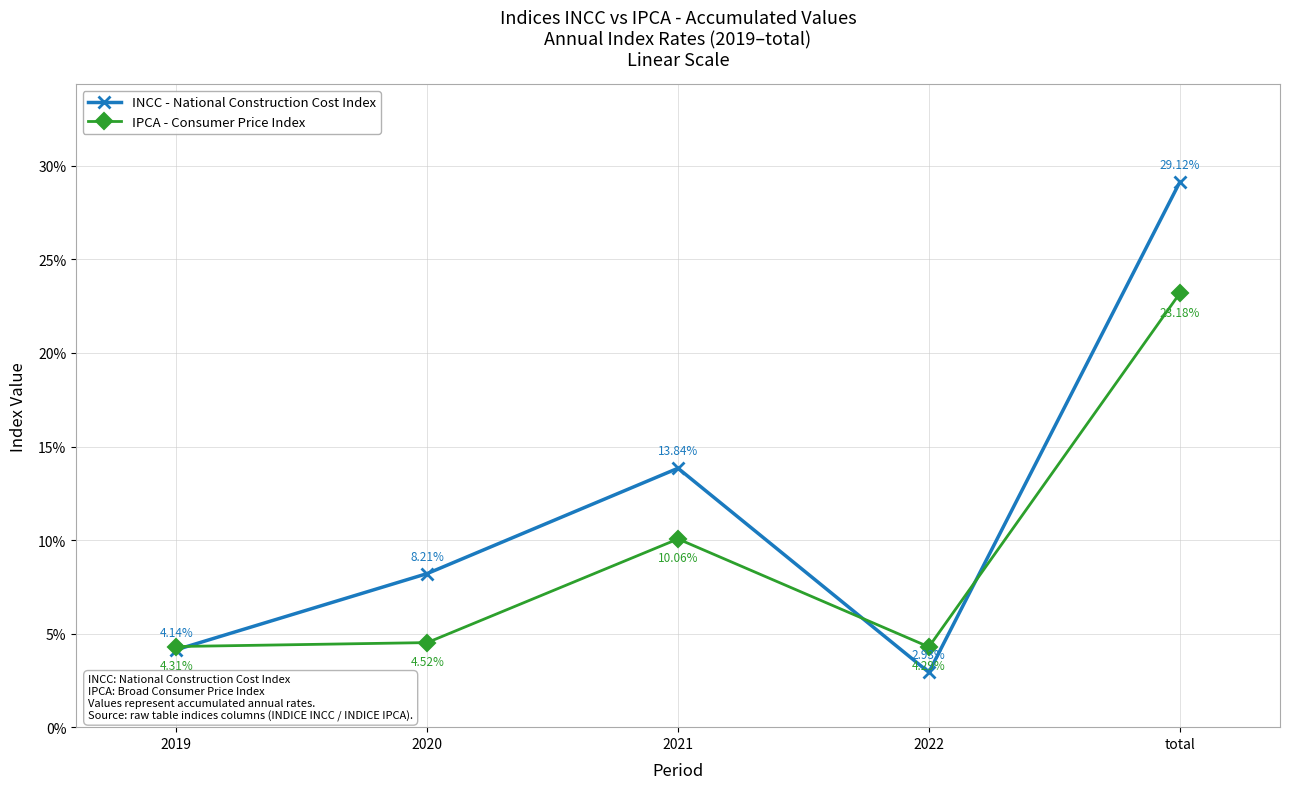

Reading left to right, list all the values displayed in this chart.

INCC - National Construction Cost Index: 2019=0.0	2020=0.1	2021=0.1	2022=0.0	total=0.3
IPCA - Consumer Price Index: 2019=0.0	2020=0.0	2021=0.1	2022=0.0	total=0.2